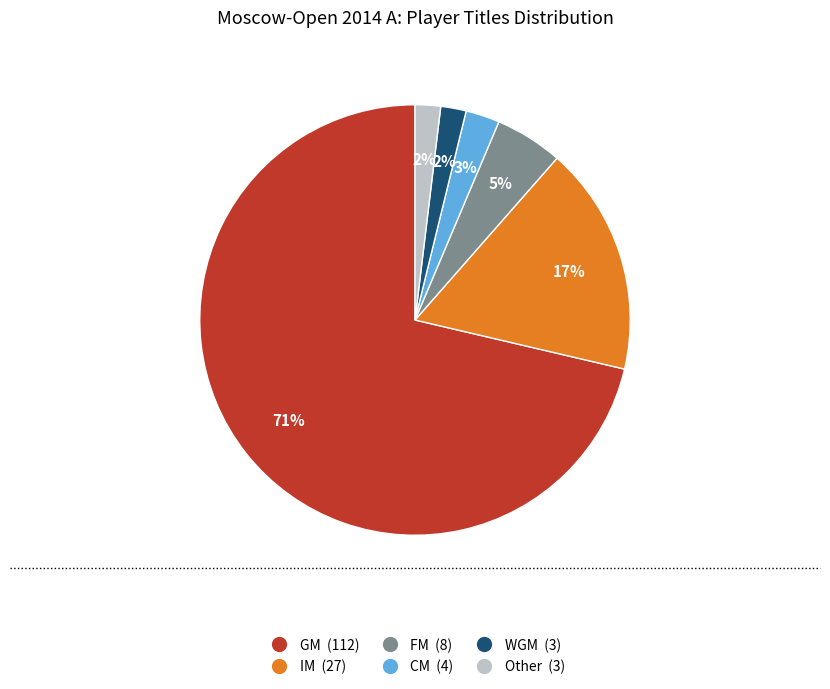

Does any single category account for the majority?

Yes